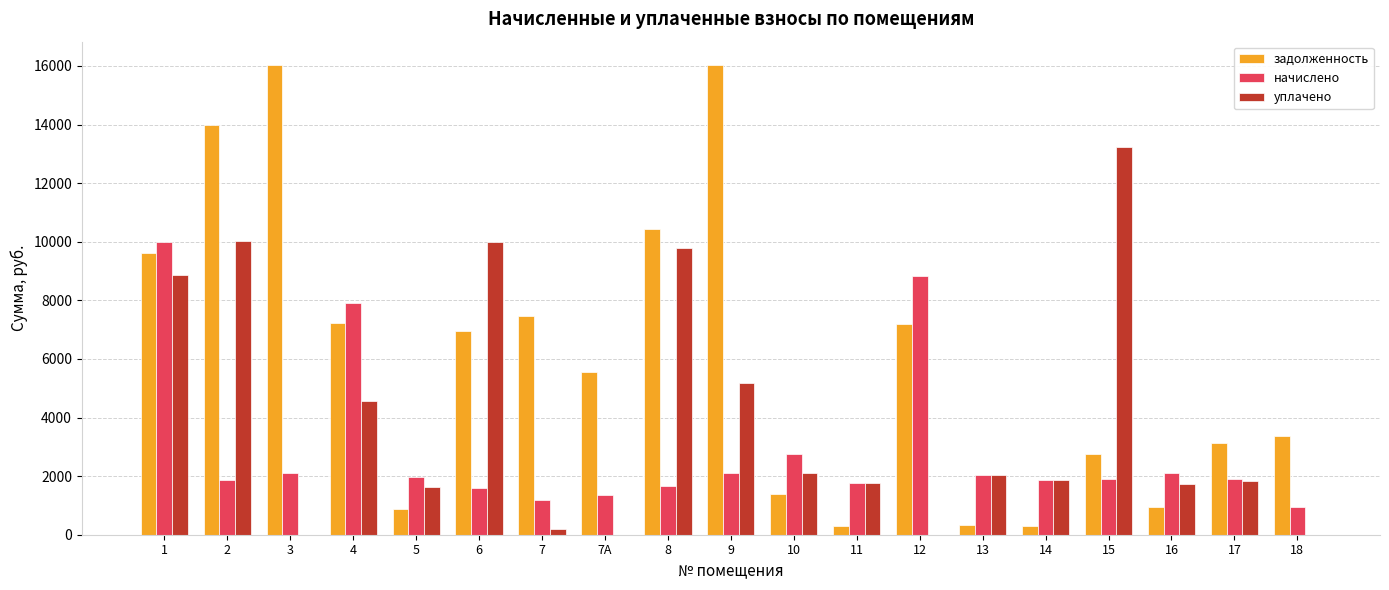

Is the value of начислено at 13 greater than the value of уплачено at 8?

No